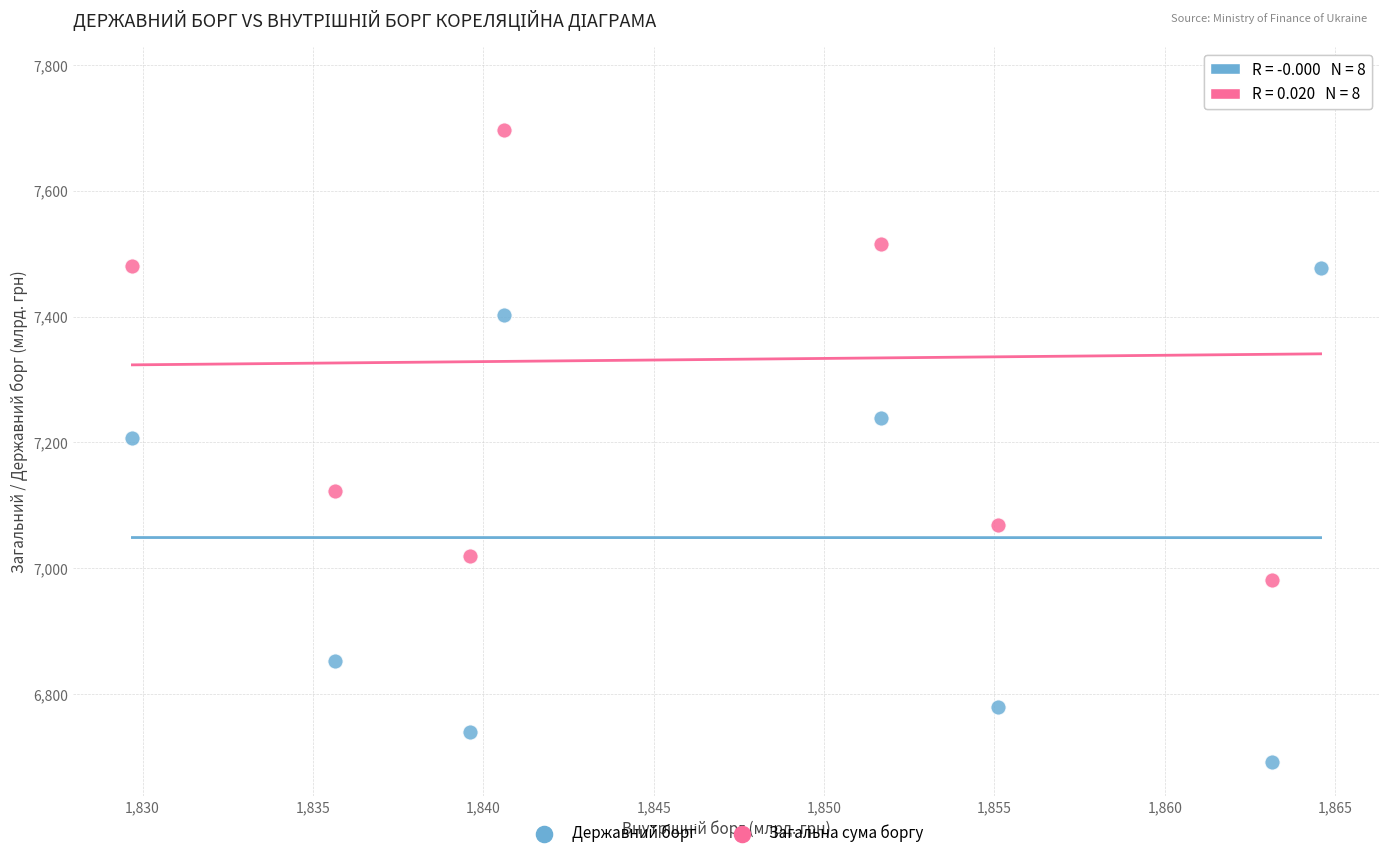

Which series reaches the maximum Y coordinate?

Загальна сума боргу